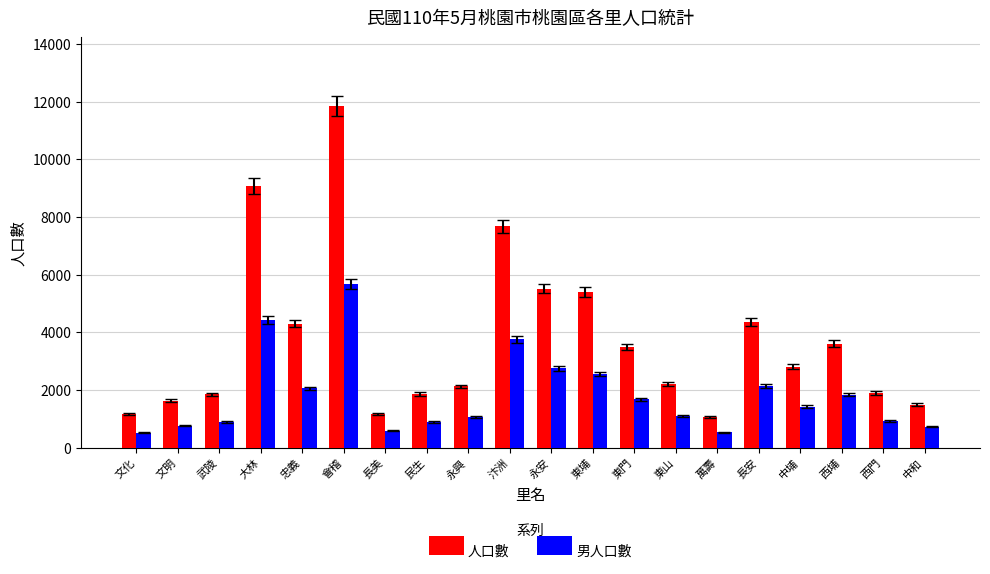

How many series are shown in this chart?

2